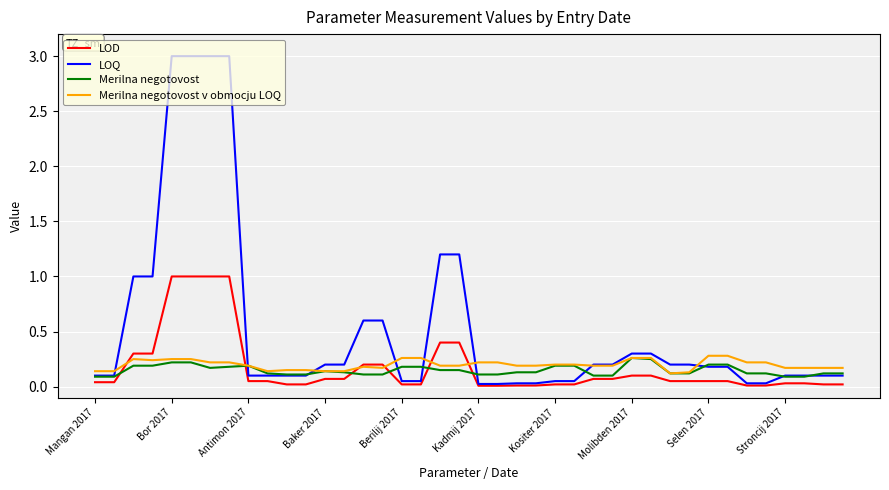

Which series has the largest total across all categories?

LOQ